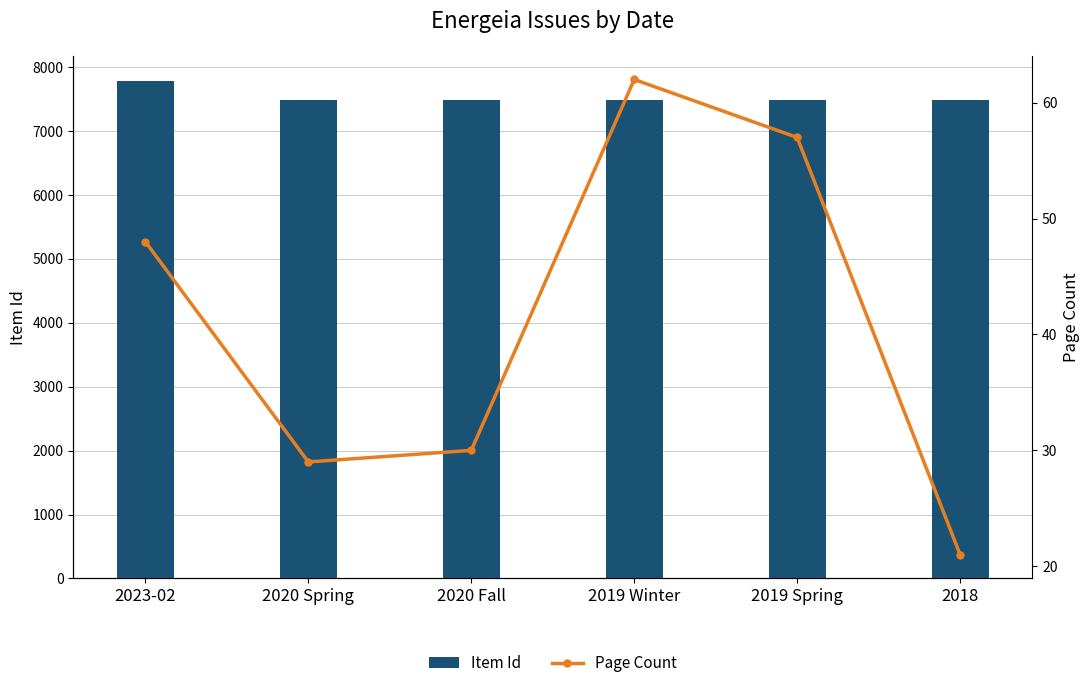

What is the sum of all Page Count values?

247